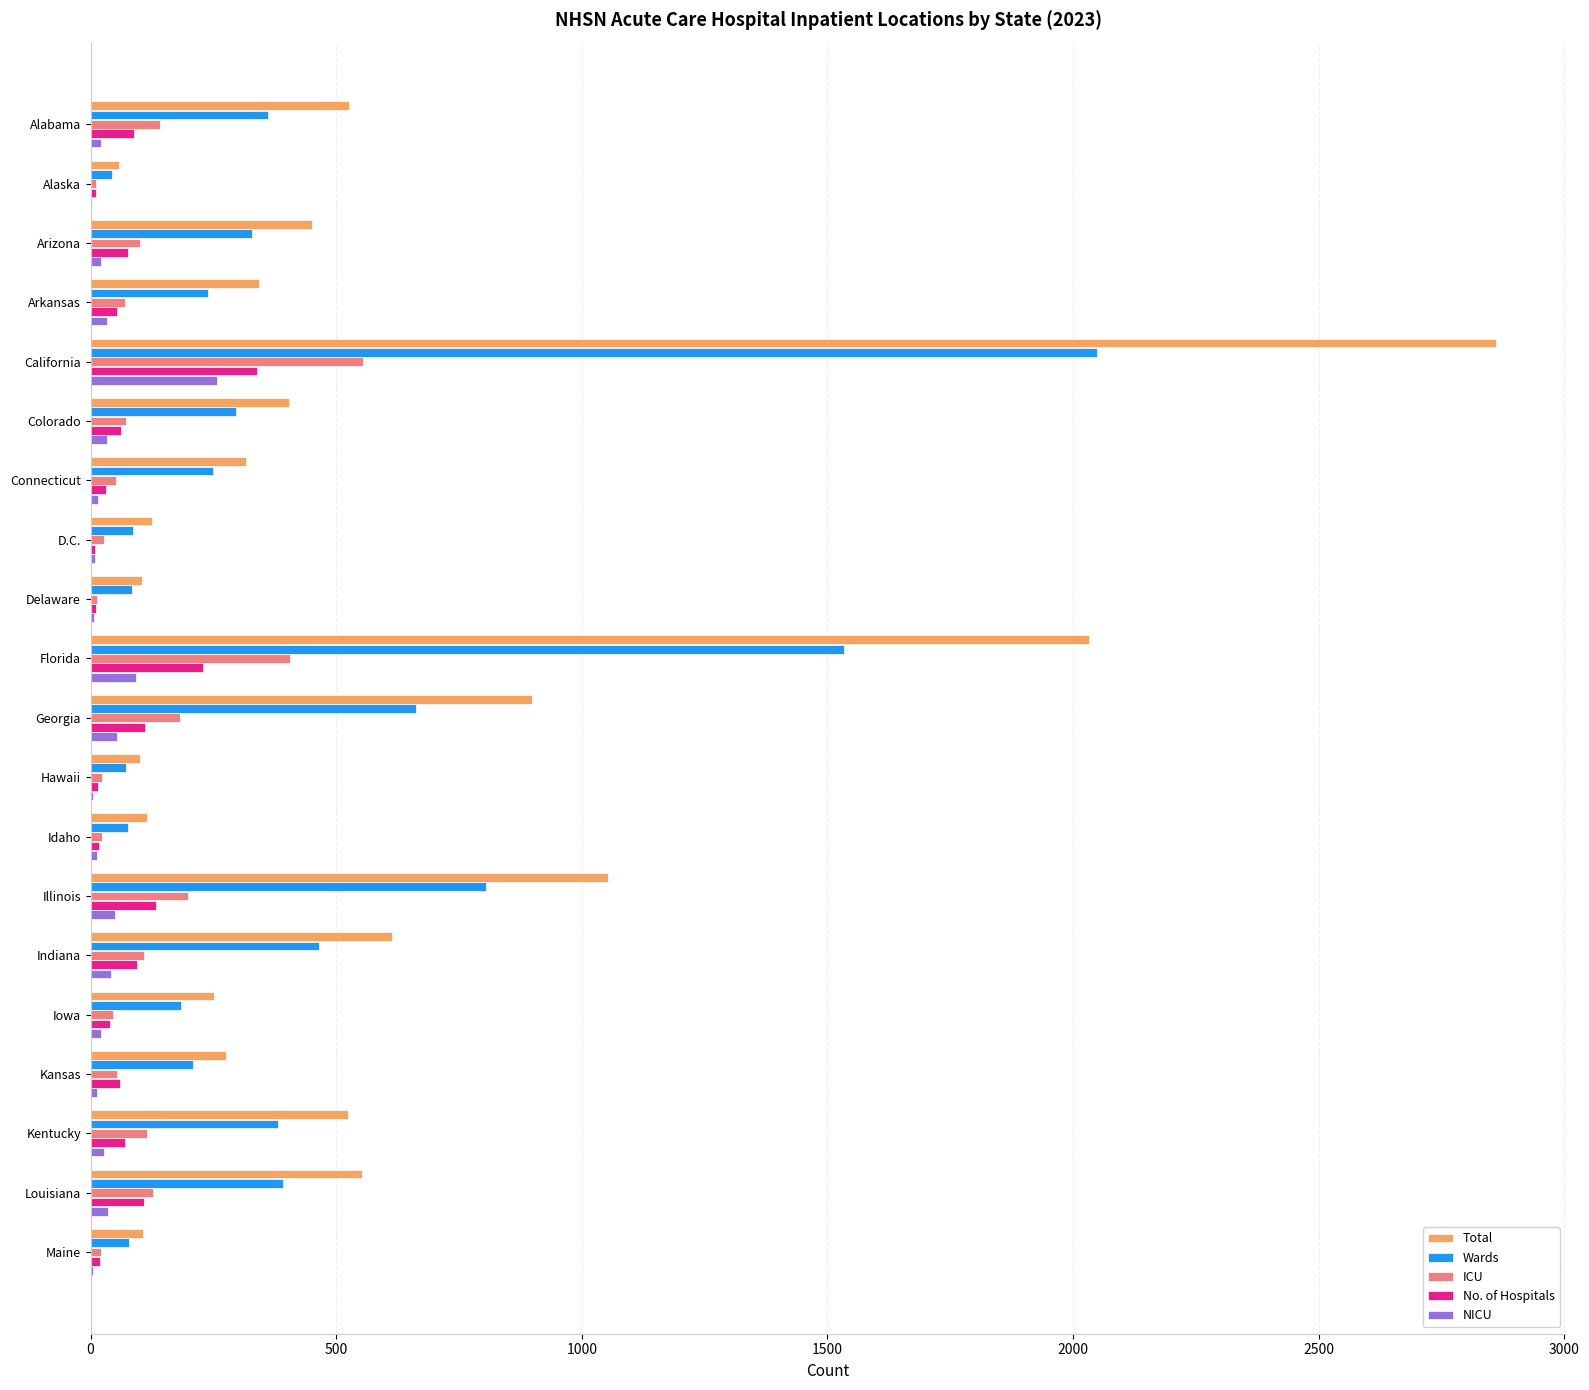

What is the sum of all Total values?

11705